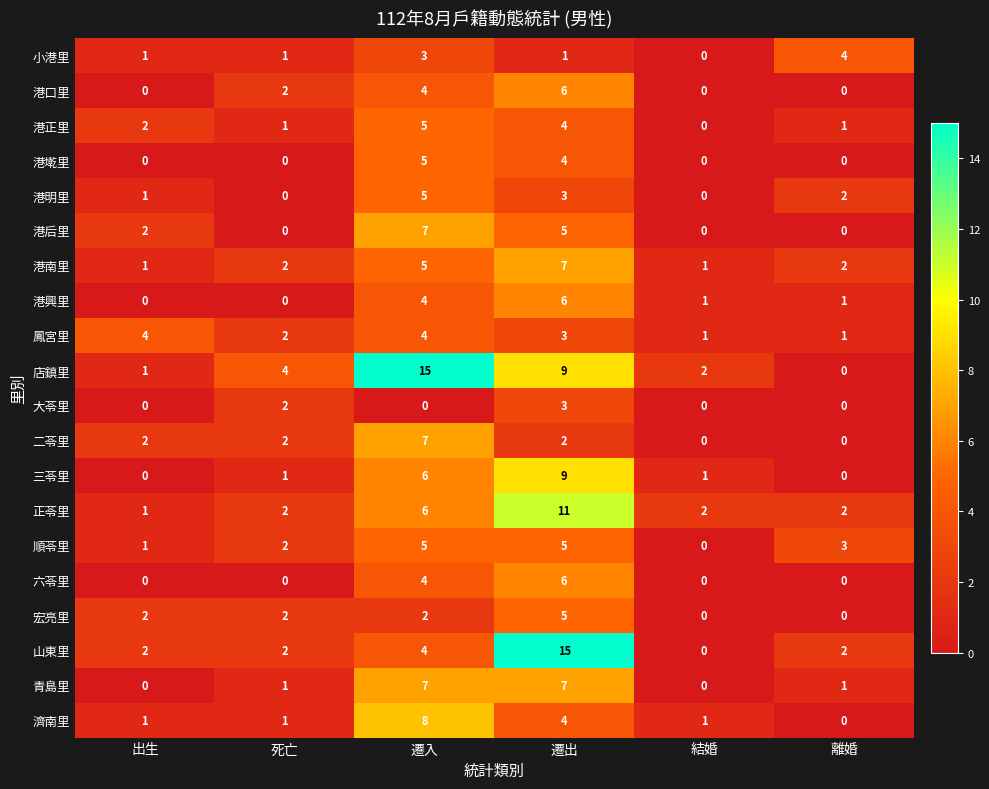

Read the 港明里 value at 遷出.

3